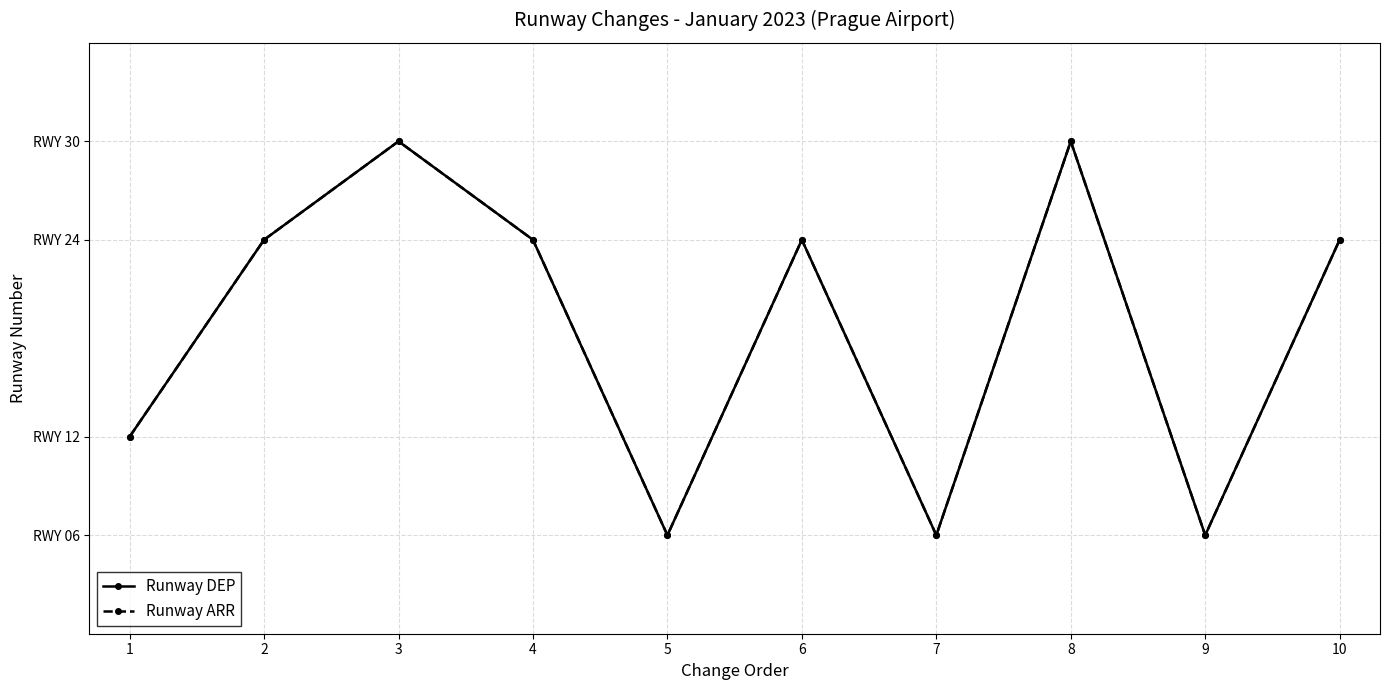

Reading left to right, what are all the values shown in this chart?

Runway DEP: 12	24	30	24	6	24	6	30	6	24
Runway ARR: 12	24	30	24	6	24	6	30	6	24